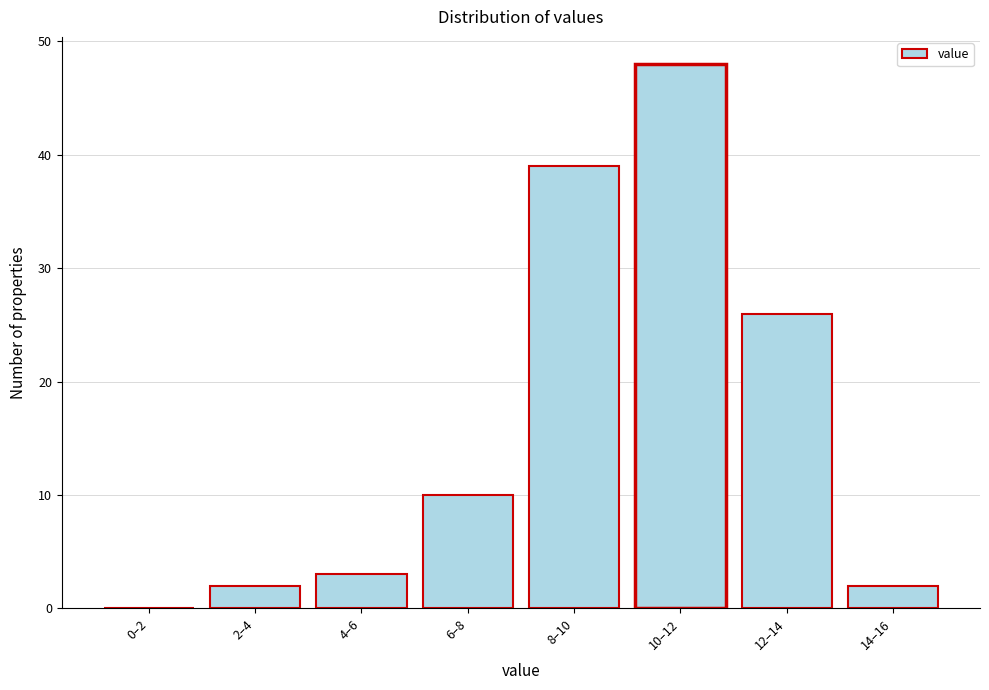

Reading left to right, list all the values displayed in this chart.

0–2=0	2–4=2	4–6=3	6–8=10	8–10=39	10–12=48	12–14=26	14–16=2